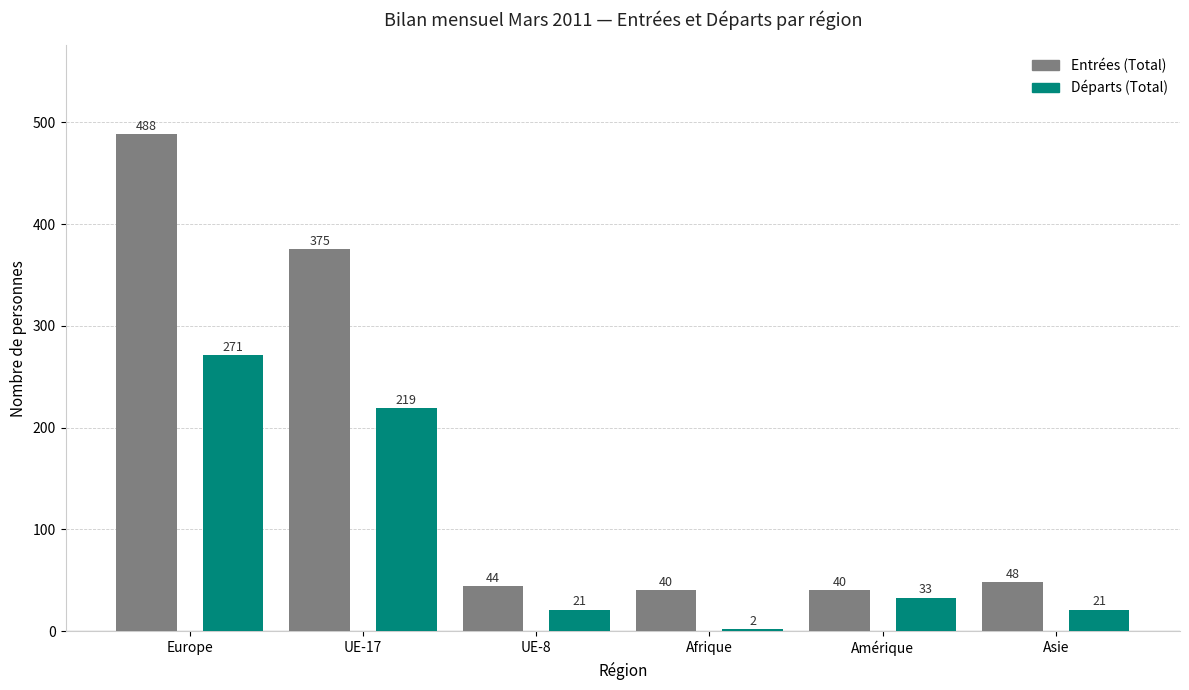

What is the difference between the Départs (Total) values at Asie and Amérique?

12